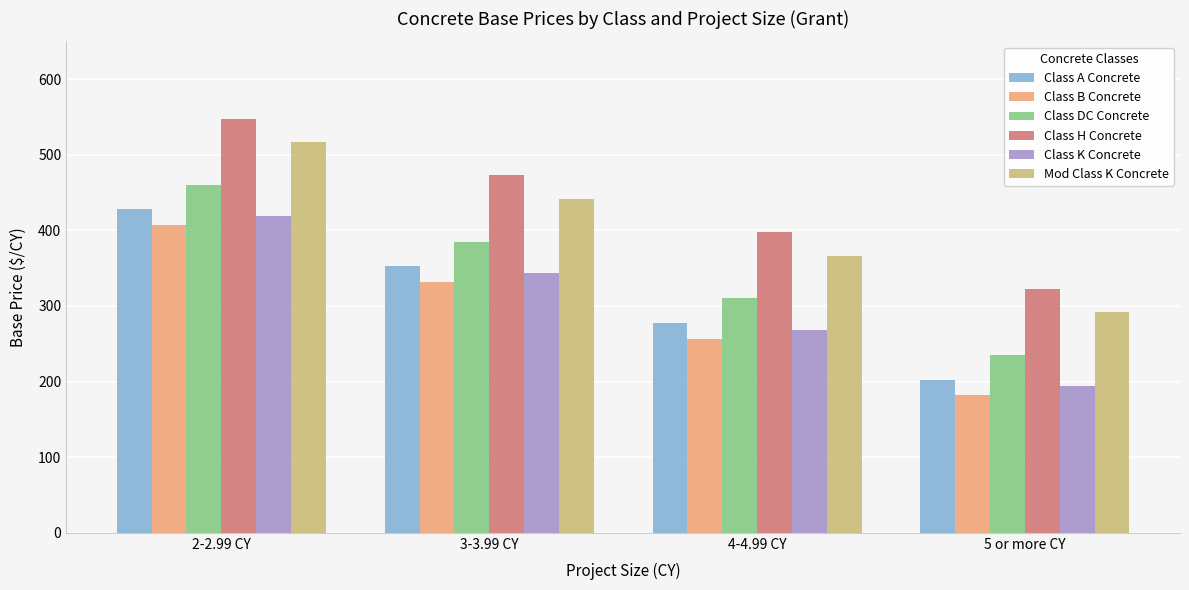

Which series has the largest total across all categories?

Class H Concrete